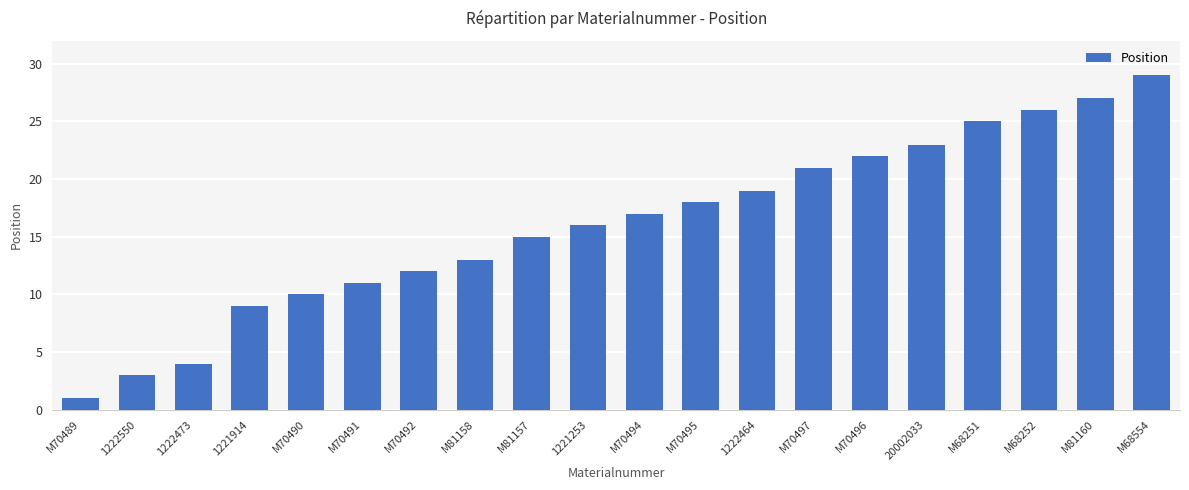

How many data points are less than 17?

10